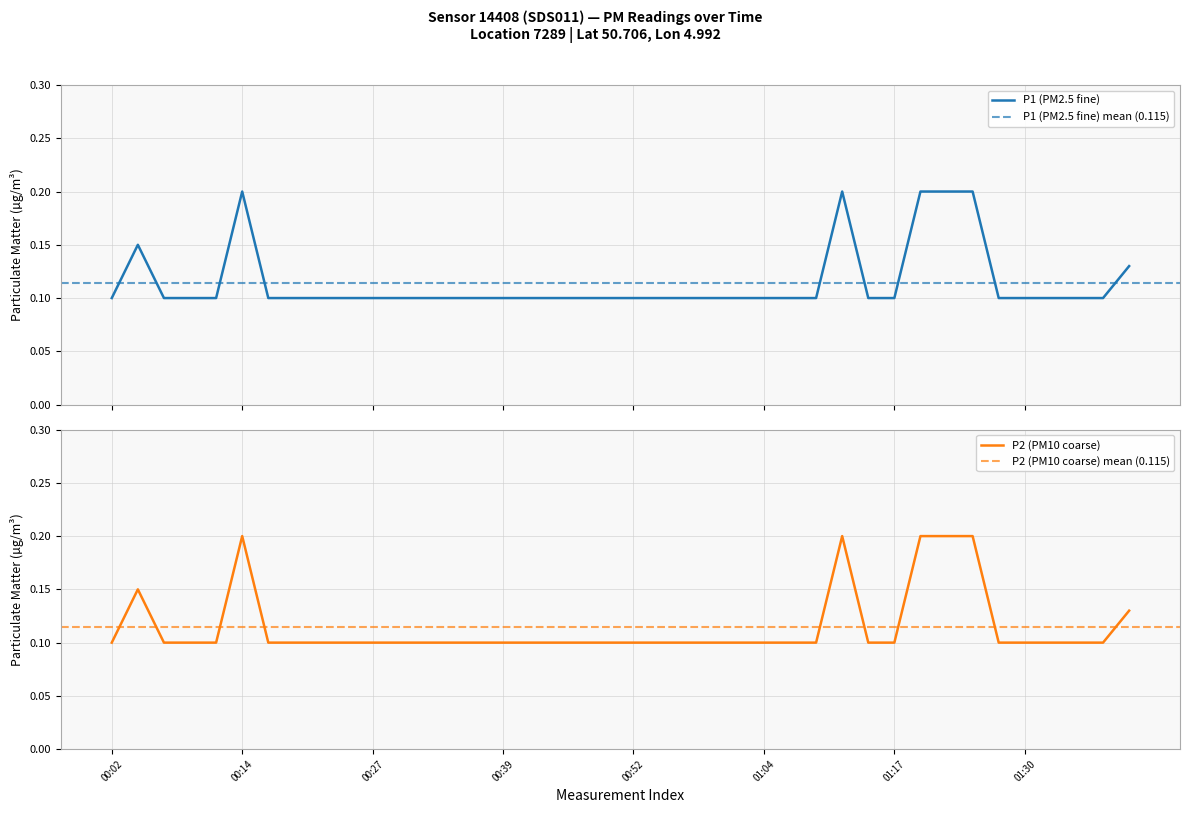

Which series changed the most between 11 and 27?

P1